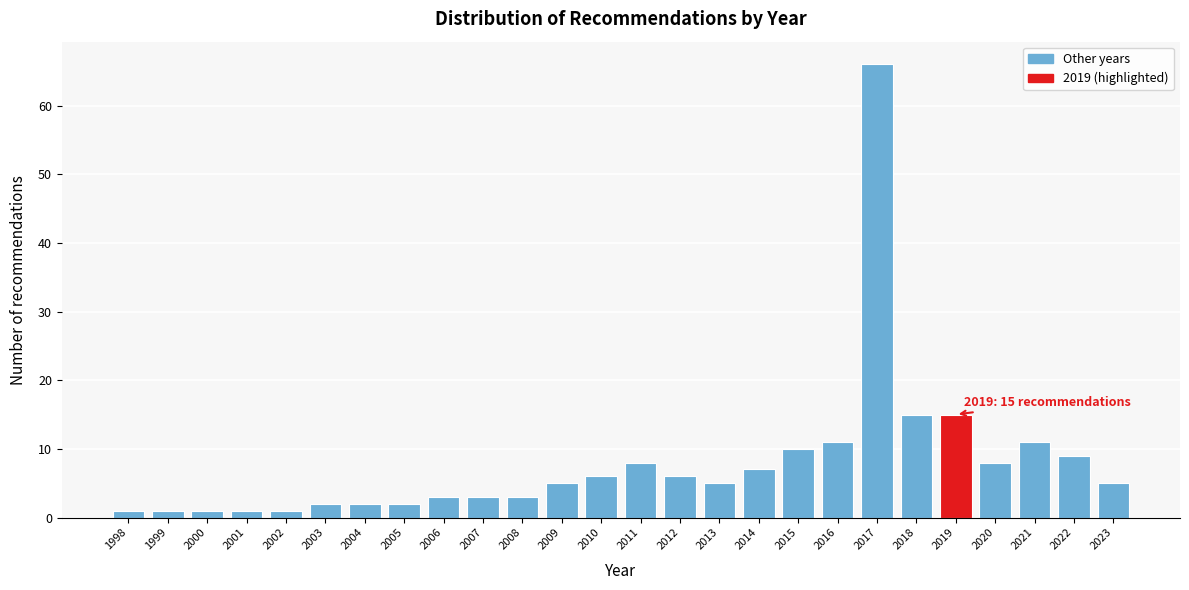

Reading left to right, list all the values displayed in this chart.

1	1	1	1	1	2	2	2	3	3	3	5	6	8	6	5	7	10	11	66	15	15	8	11	9	5